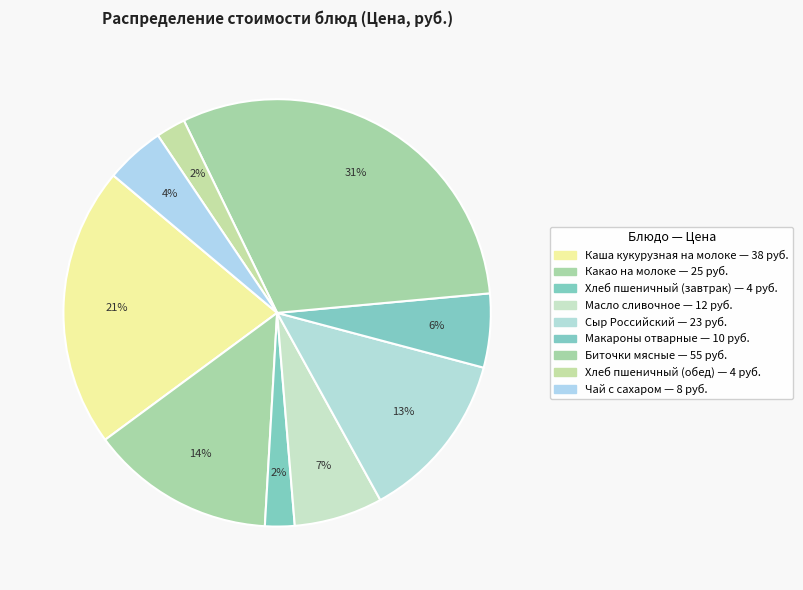

The Масло сливочное slice represents 7% of the pie. True or false?

True